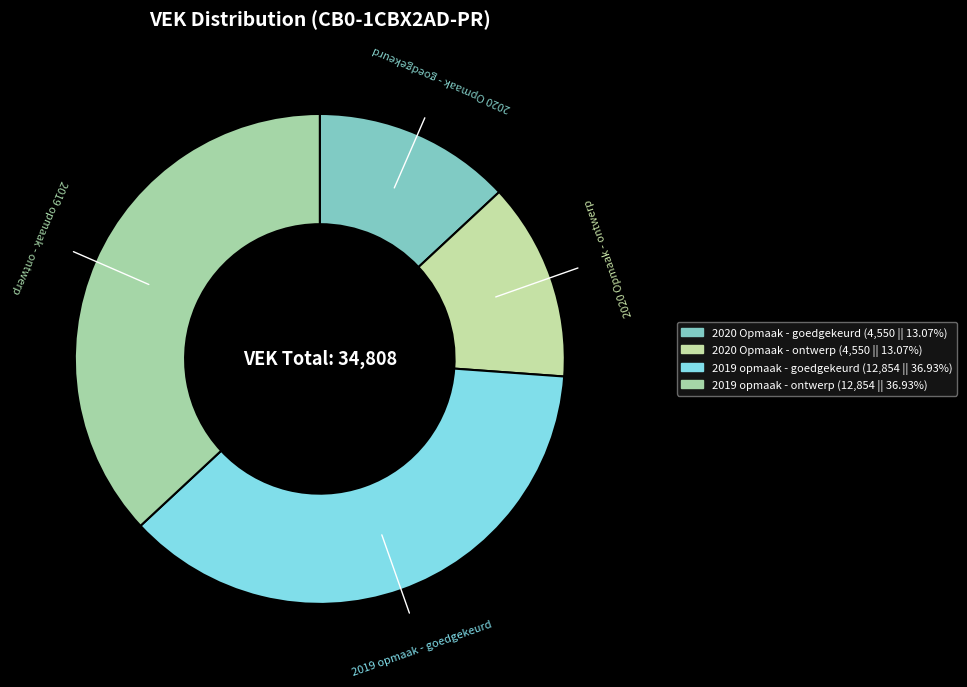

Does 2019 opmaak - goedgekeurd account for over 50% of the chart?

No